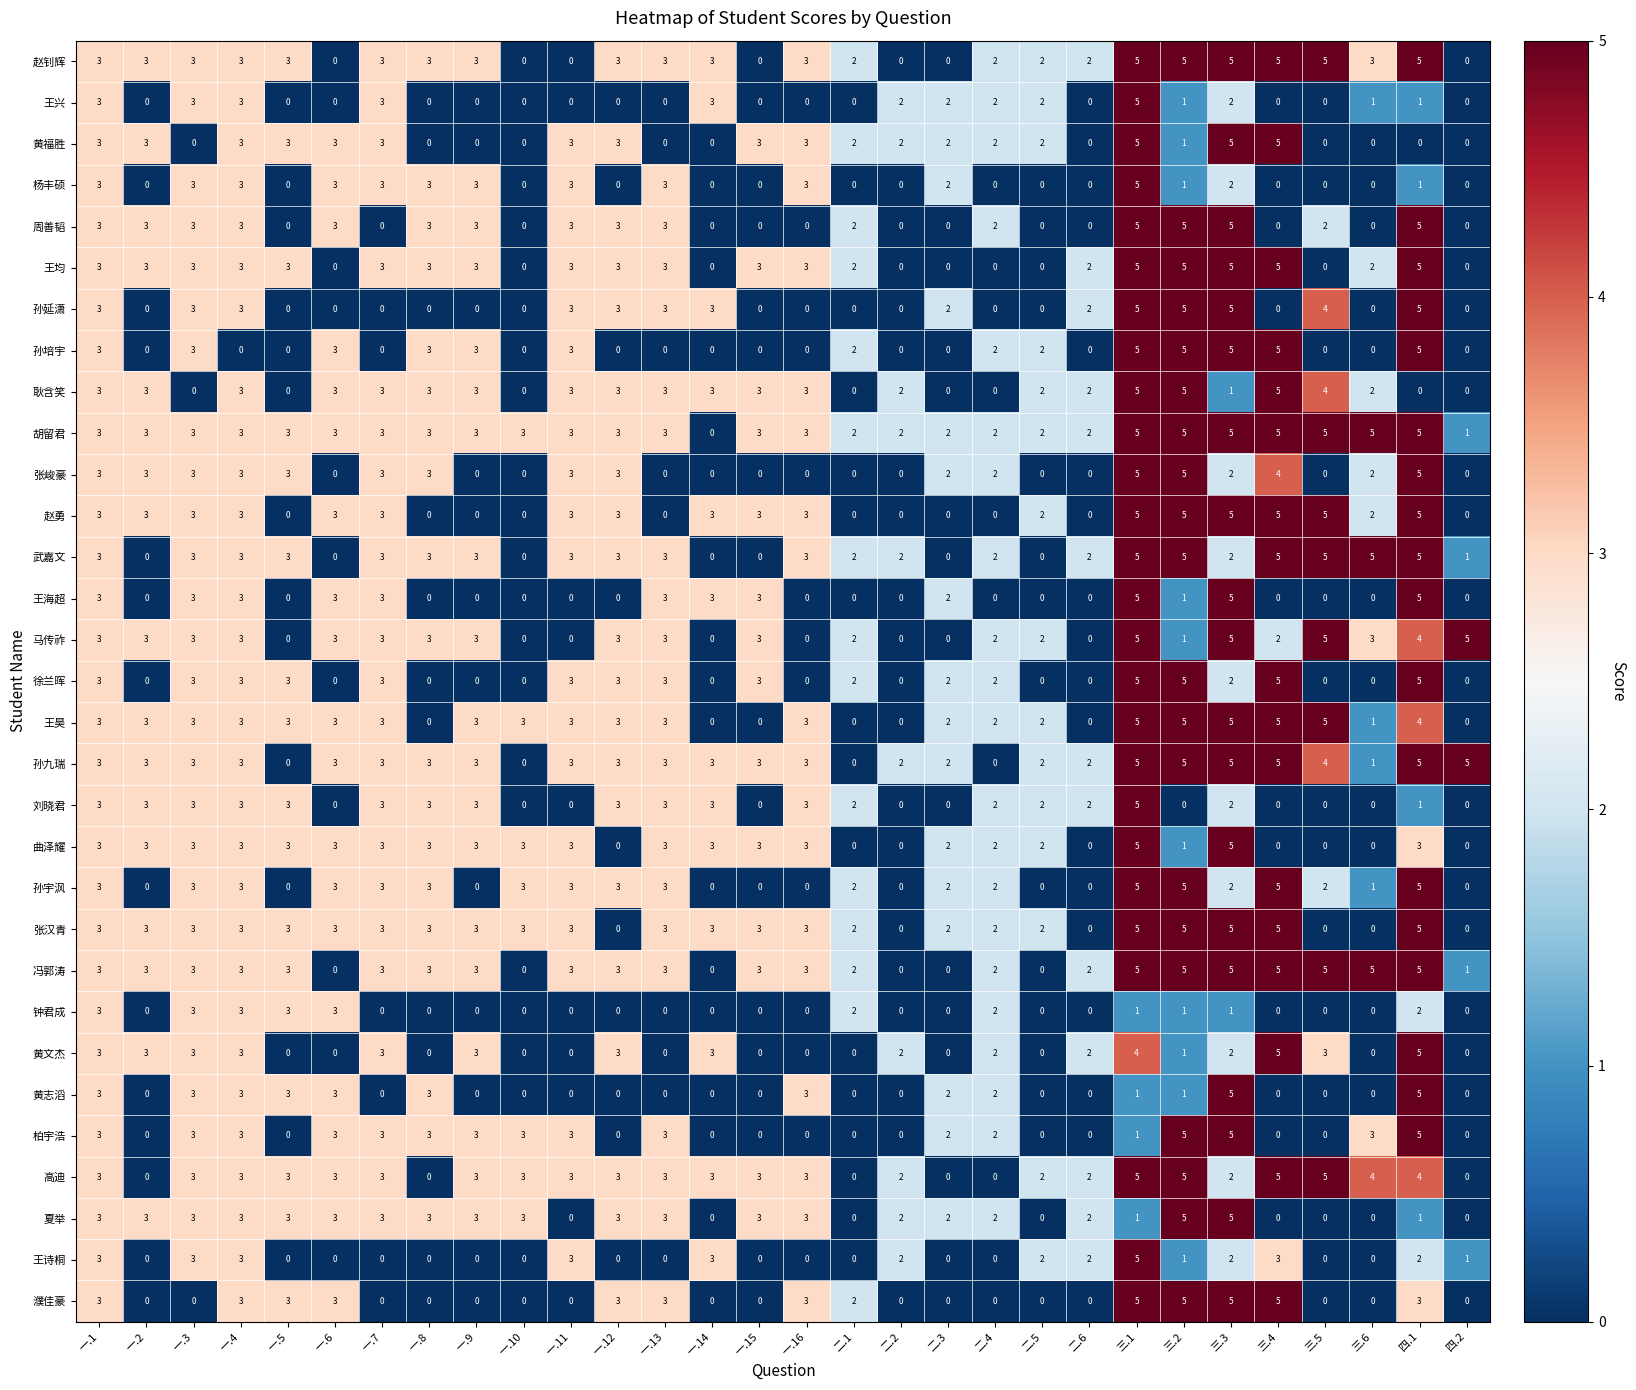

What is the difference between the 孙宇沨 values at 四.1 and 三.3?

3